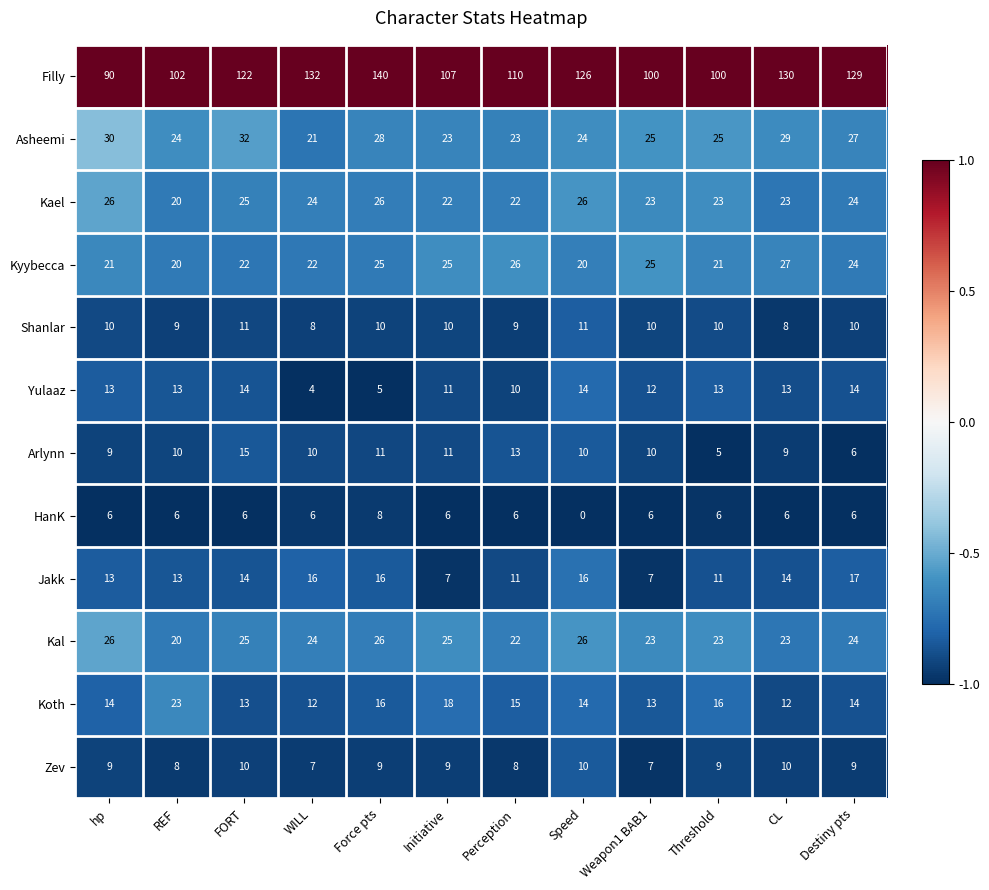

The Arlynn series shows 9 at CL. True or false?

True